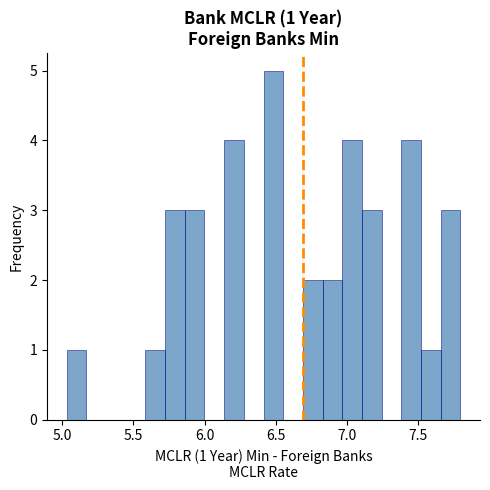

Read against the x-axis, roughly where is the centre of the tallest bar?

6.50